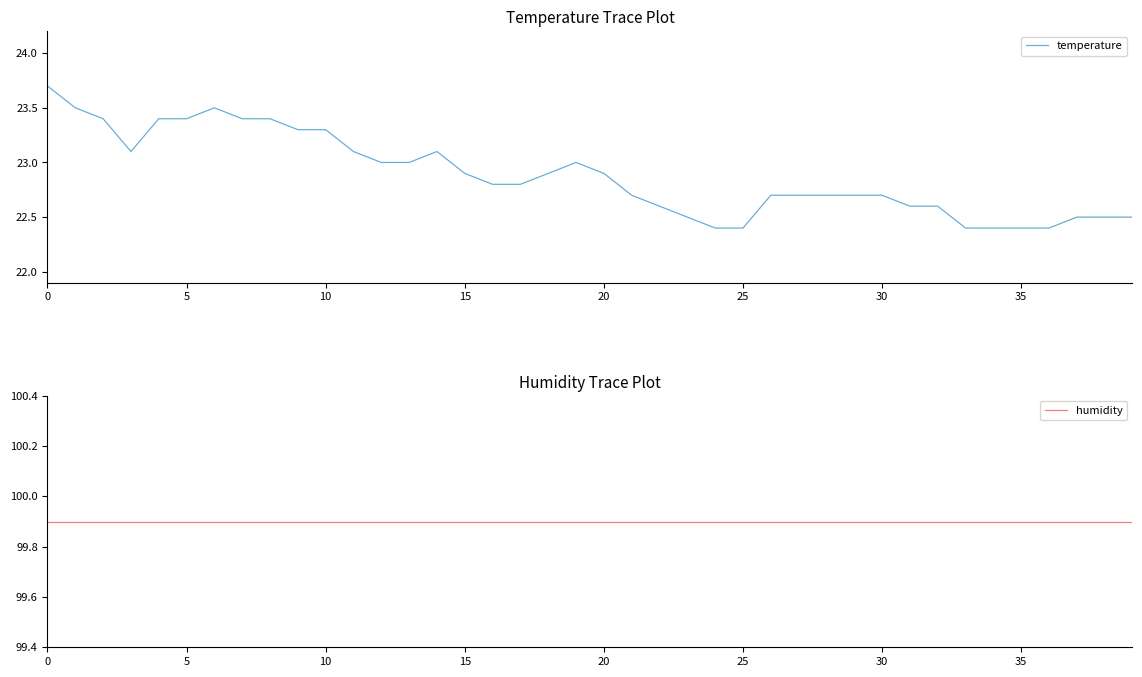

Which series has the largest total across all categories?

humidity